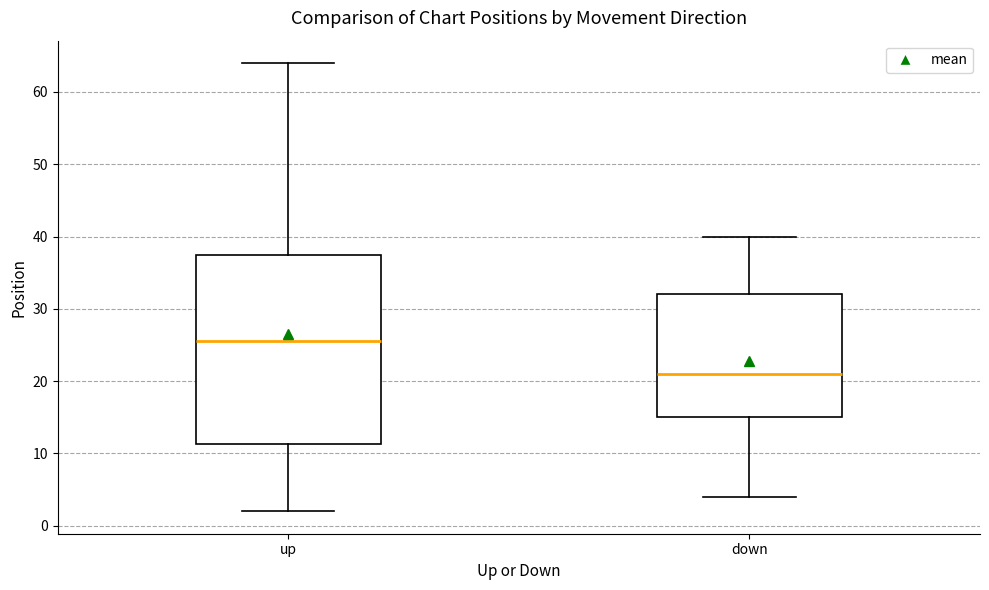

Comparing the boxes themselves (not the whiskers), which one is the tallest?

up